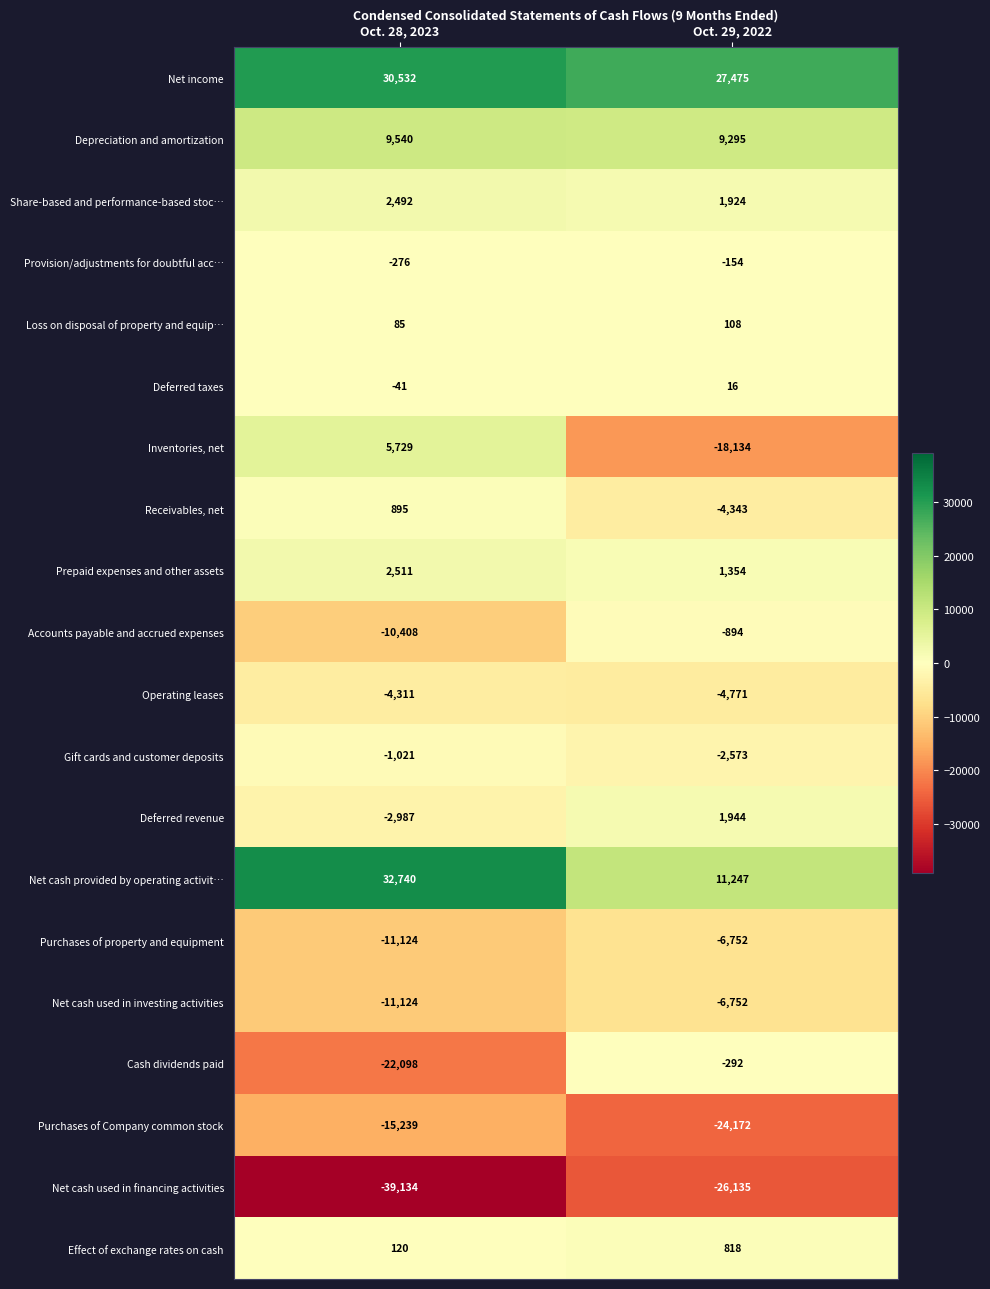

List the labels in order of Inventories, net value, largest first.

Oct. 28, 2023, Oct. 29, 2022